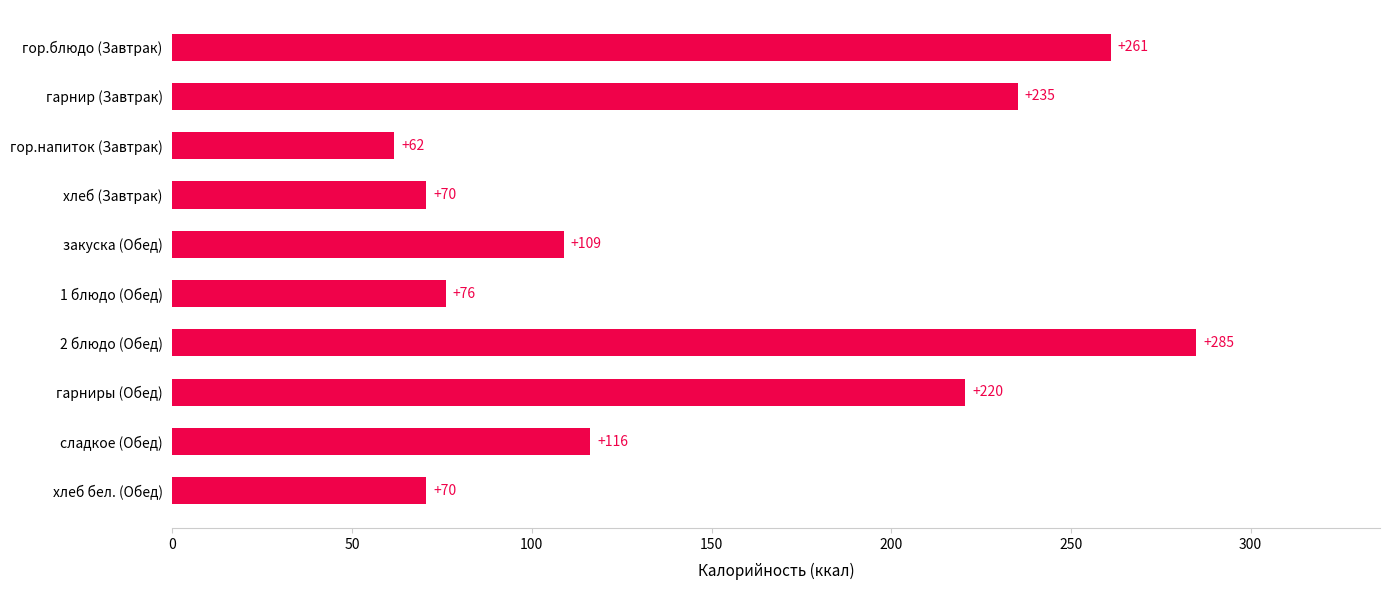

At which label is the value closest to 173?

гарниры (Обед)